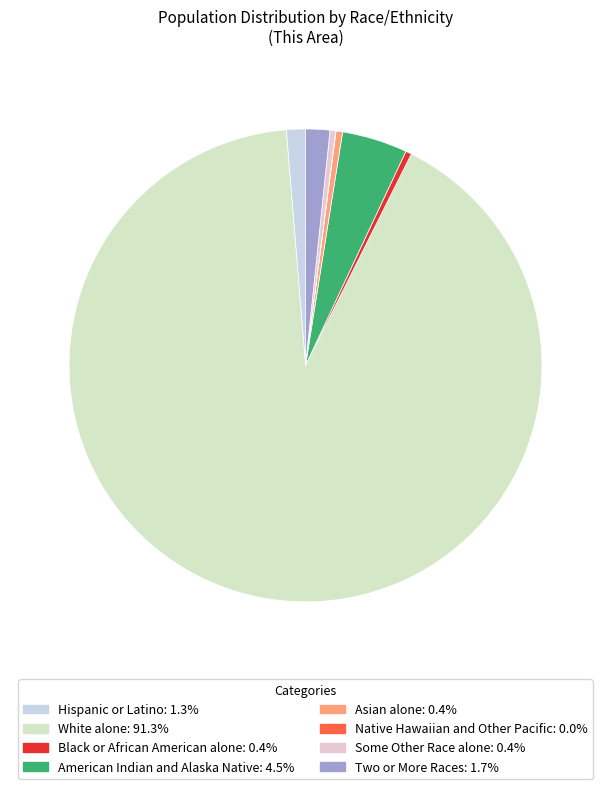

How many slices are in this pie chart?

8